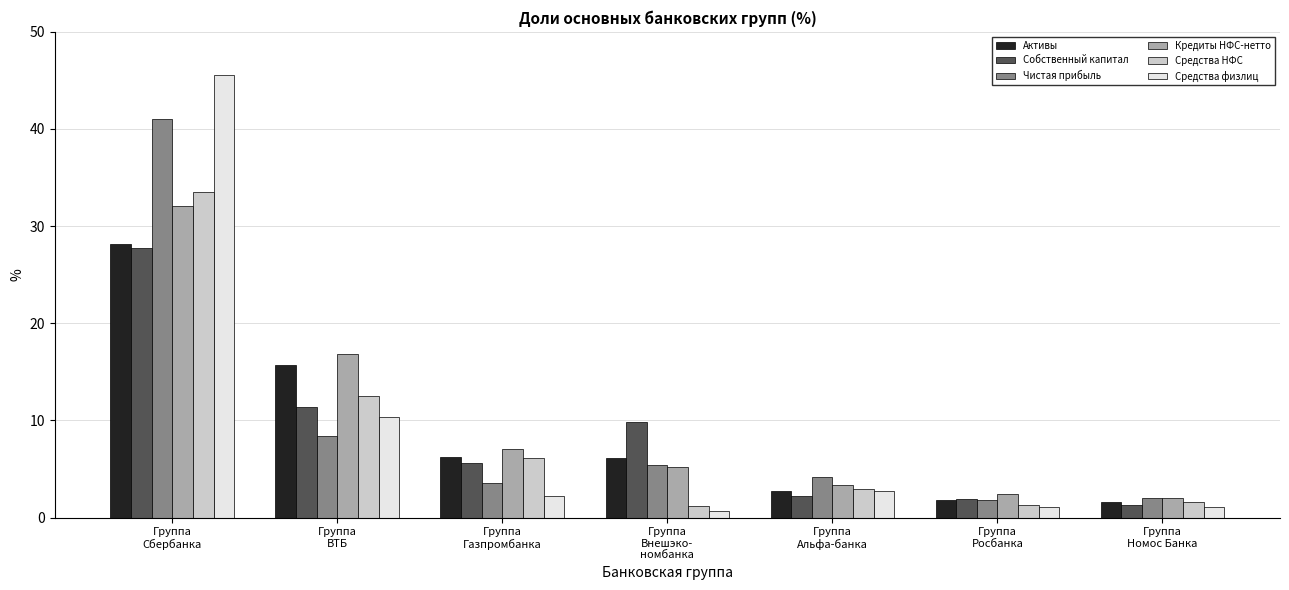

What is the sum of all Активы values?

62.4